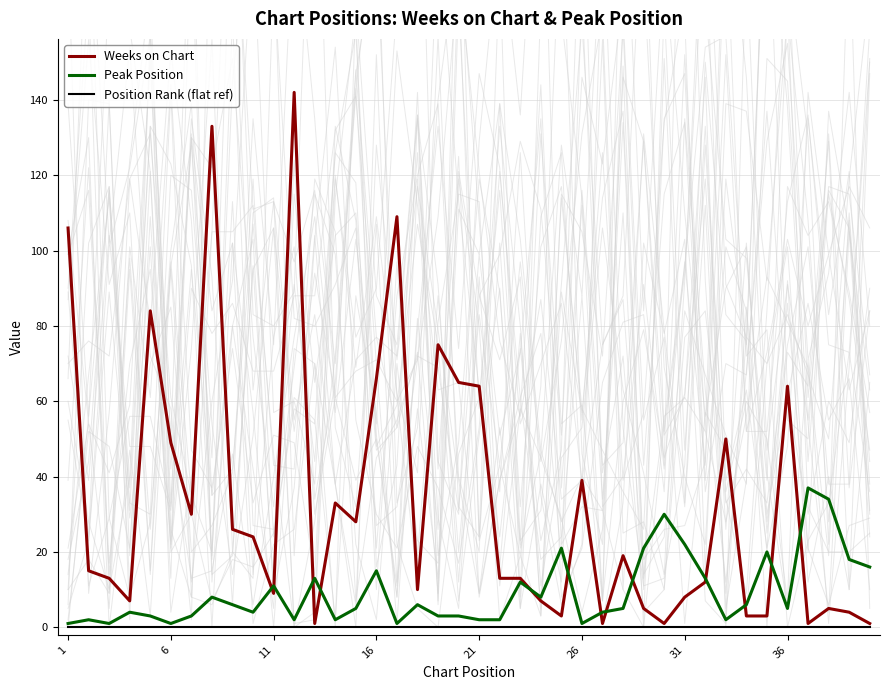

Is it true that Weeks on Chart equals 64.0 at 21?

True